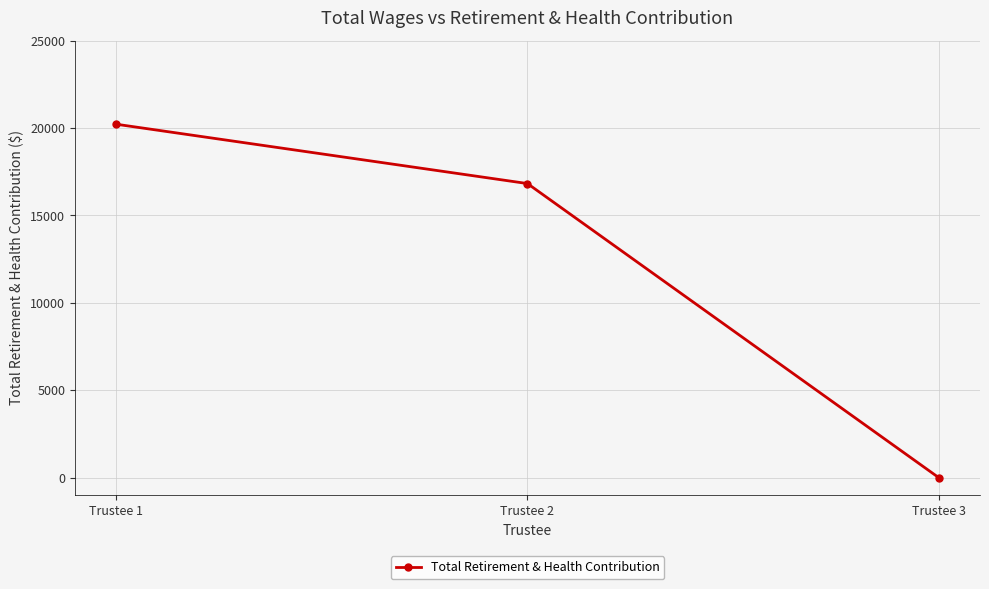

What is the approximate value at Trustee 1, to the nearest 100?

20200